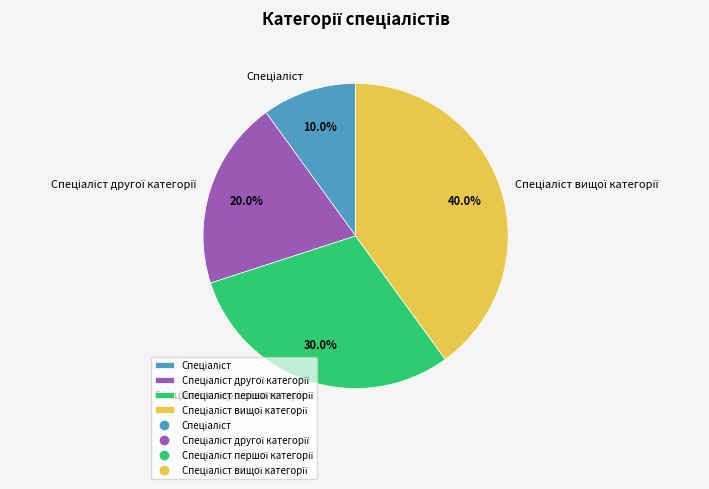

Is there any slice that represents more than half of the pie?

No